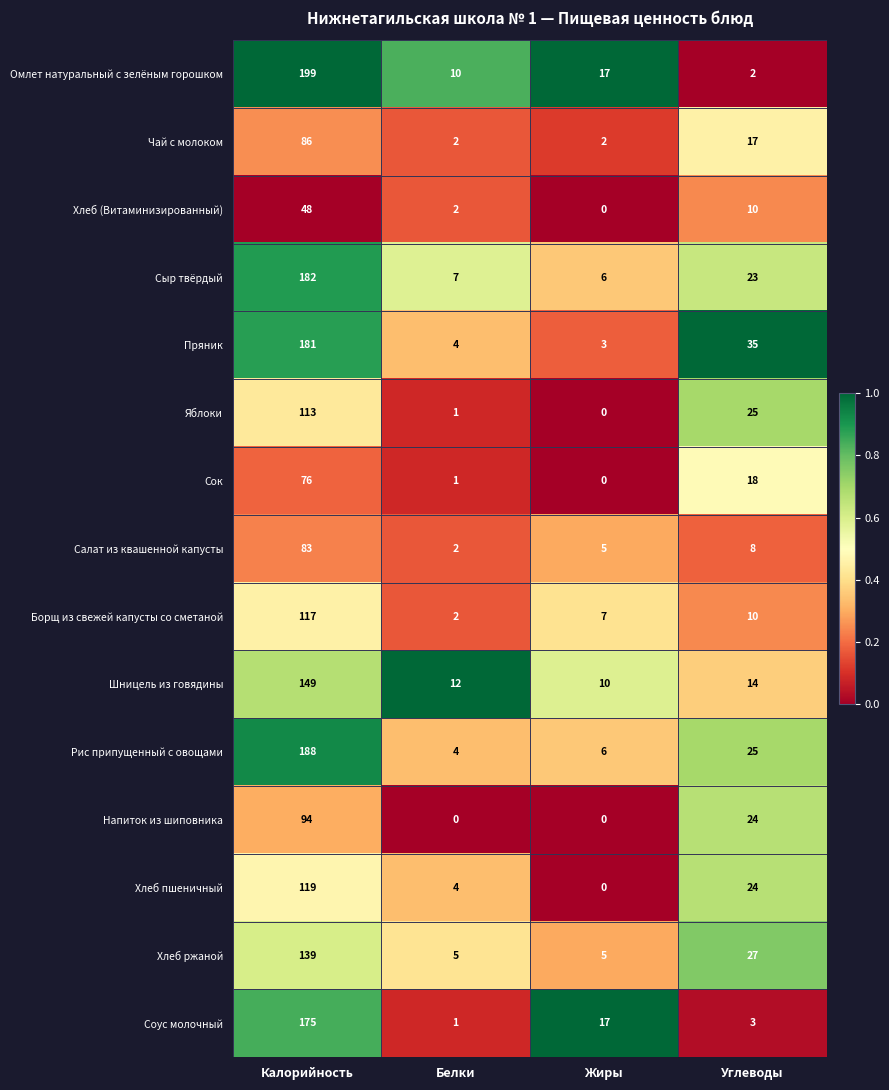

What is the sum of the Рис припущенный с овощами values at Белки and Жиры?

10